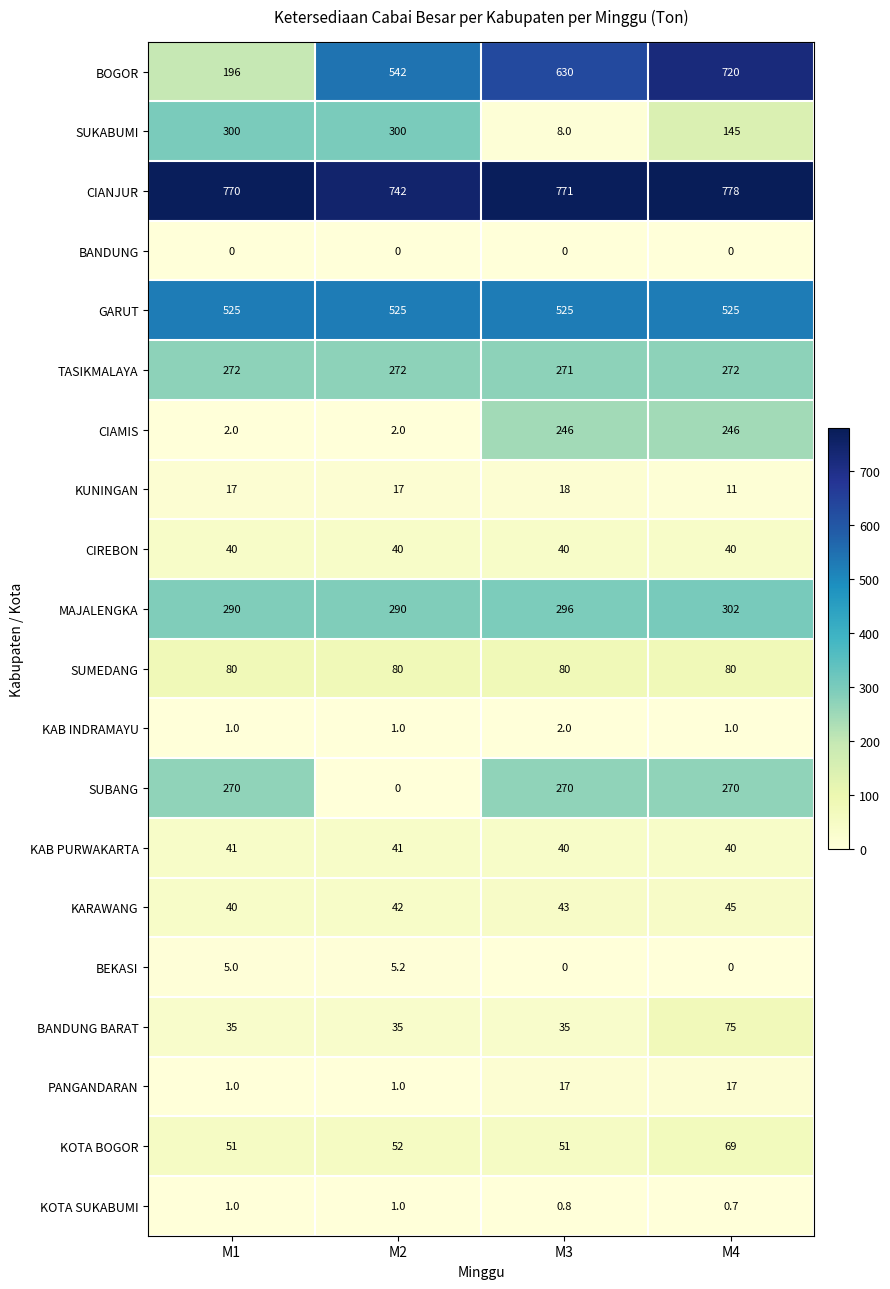

The SUKABUMI series shows 145.0 at M4. True or false?

True